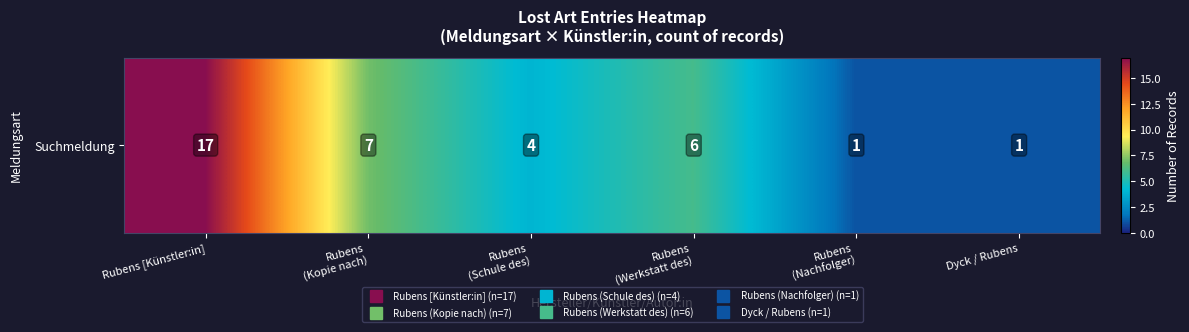

At which label is the value closest to 9?

Rubens
(Kopie nach)